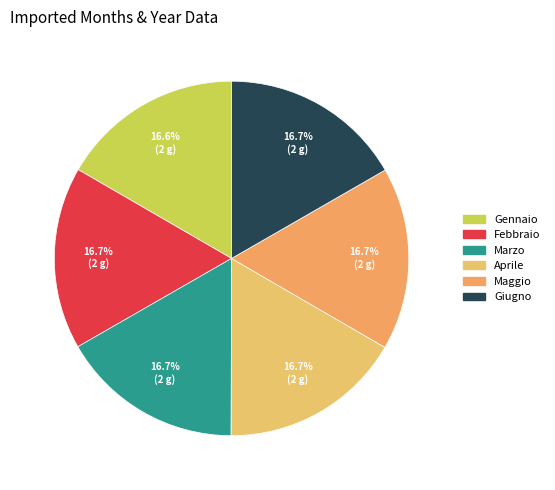

Between Giugno and Febbraio, which is larger?

Giugno